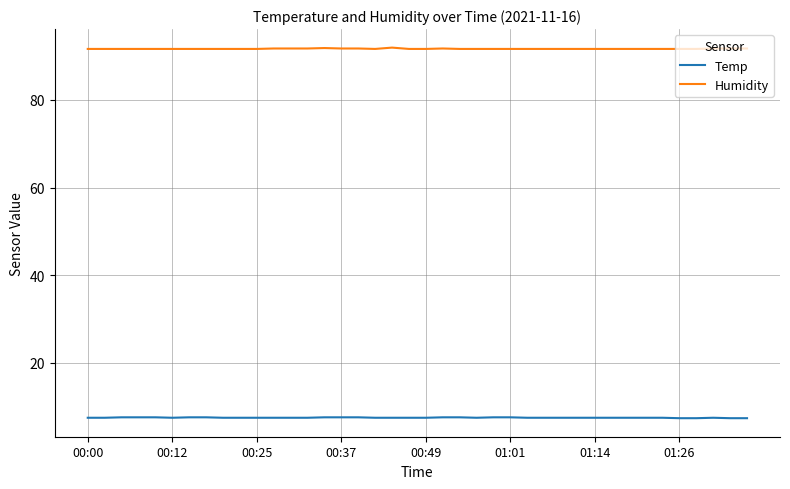

What is the maximum value for Humidity?

91.9